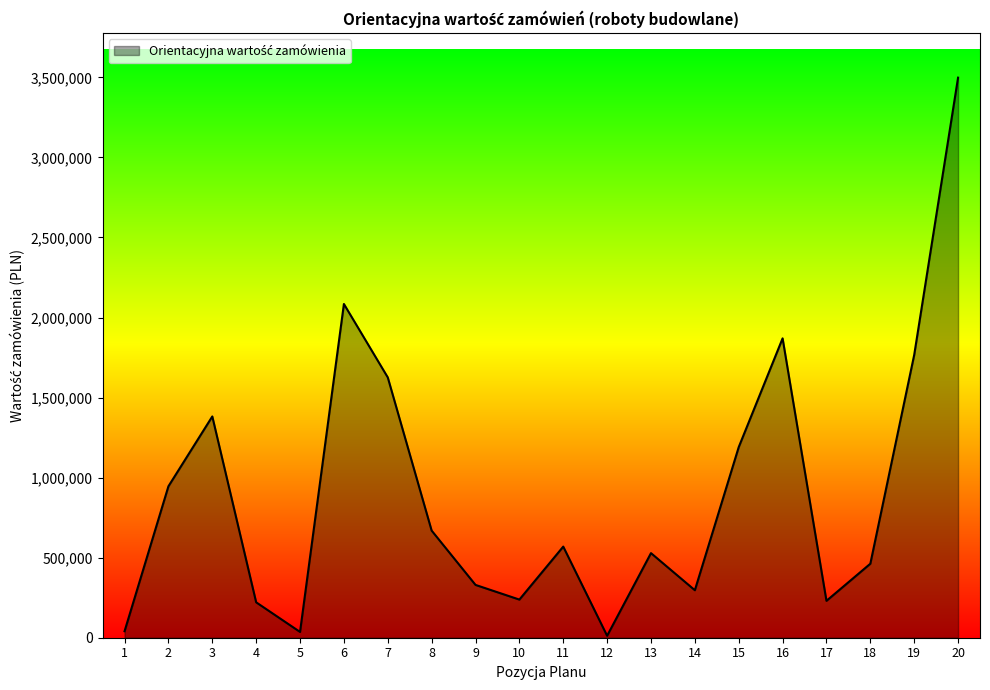

What is the difference between the maximum and minimum values?

3486204.9